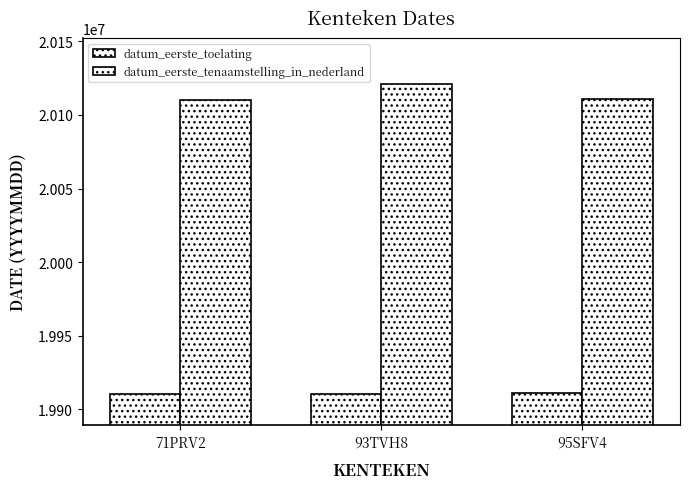

How many data points does each series have?

3